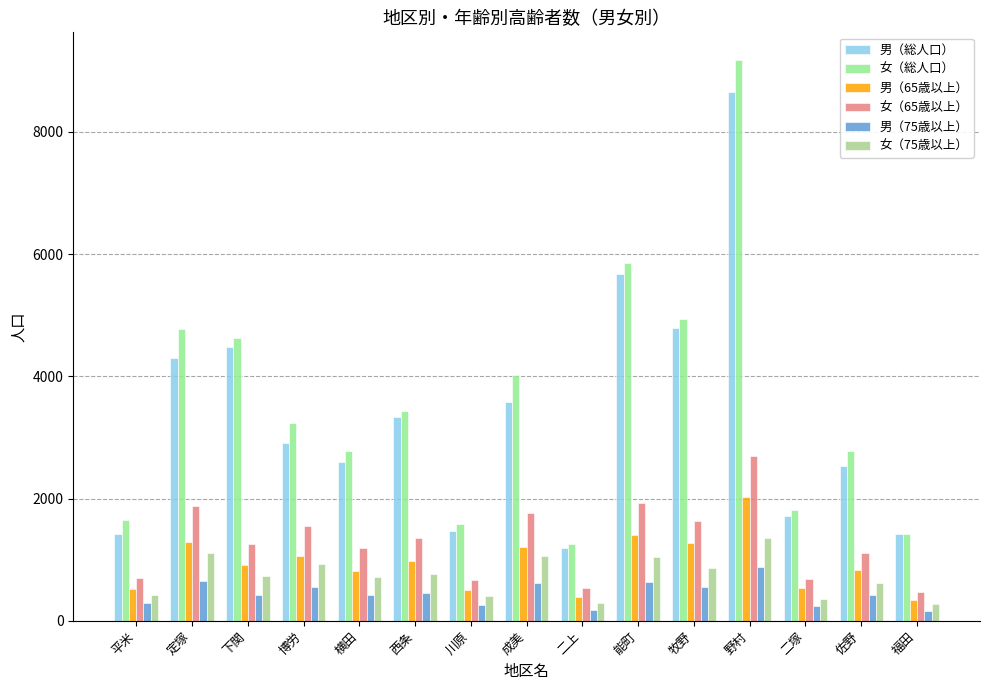

How many distinct data groups are displayed?

6